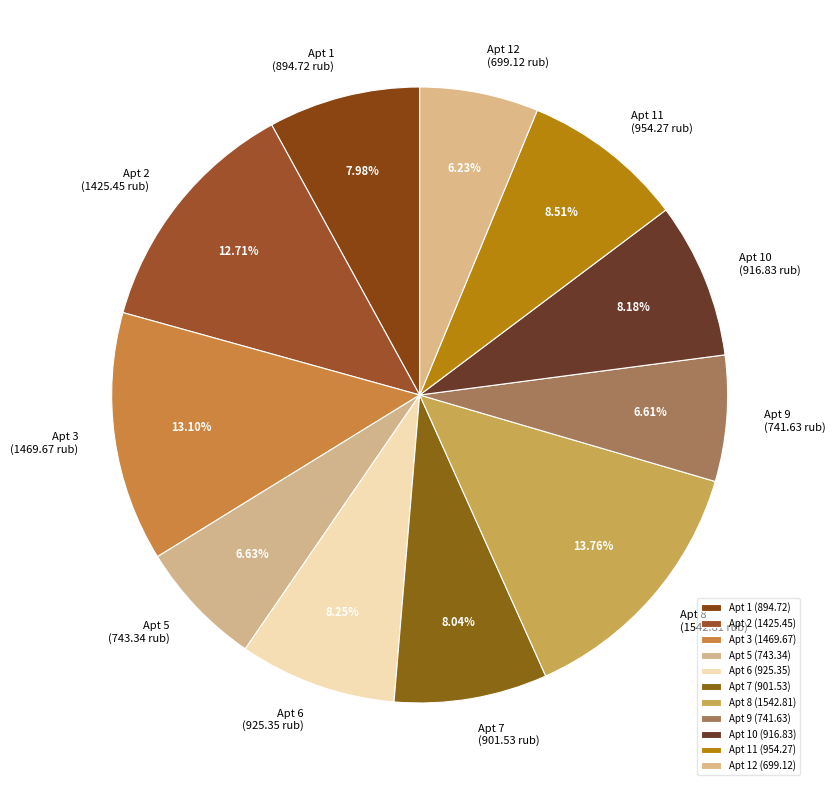

Do Apt 1 and Apt 7 together represent more than half of the pie?

No